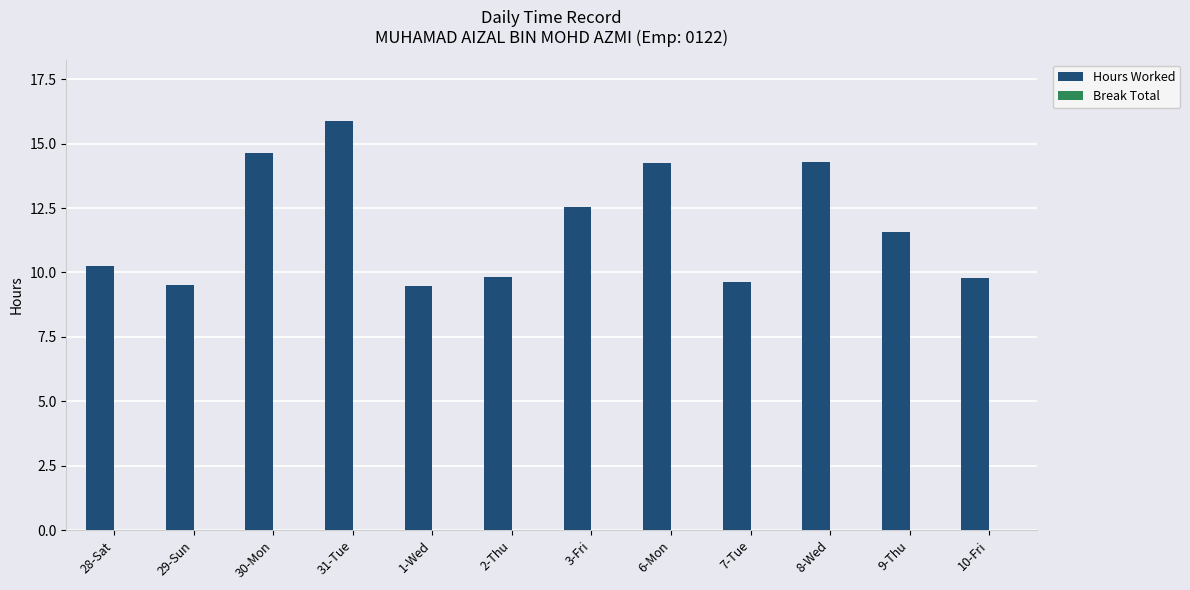

What is the label of the 11th bar from the left?

9-Thu